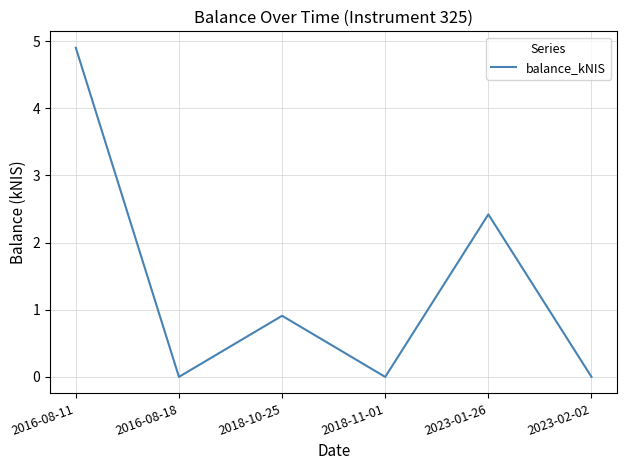

What is the greatest value displayed?

4.9